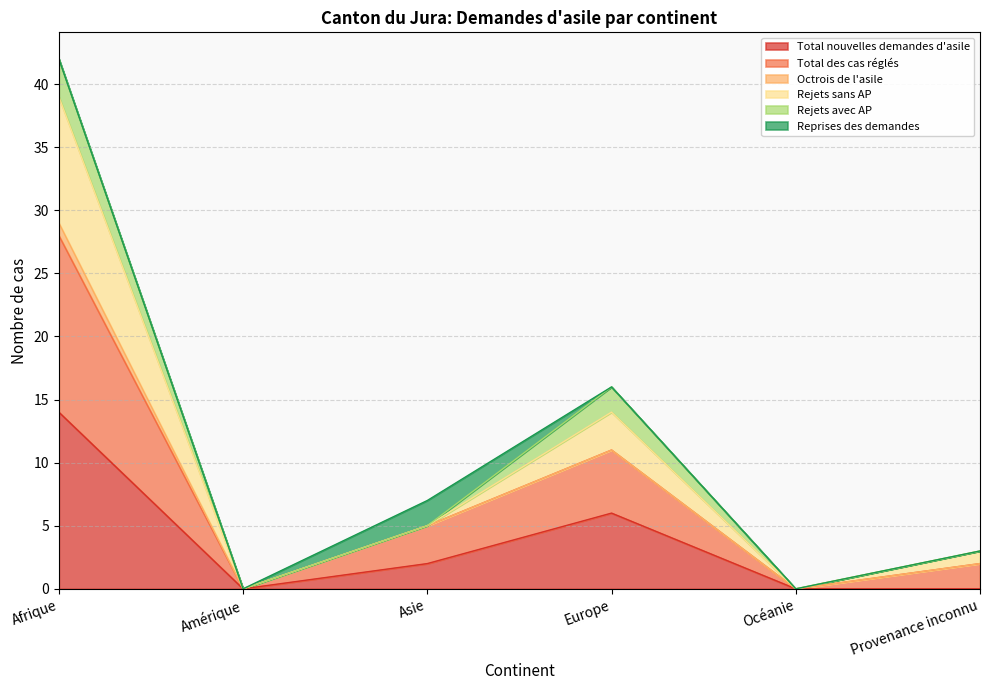

Where is the first local minimum for Total nouvelles demandes d'asile?

Amérique